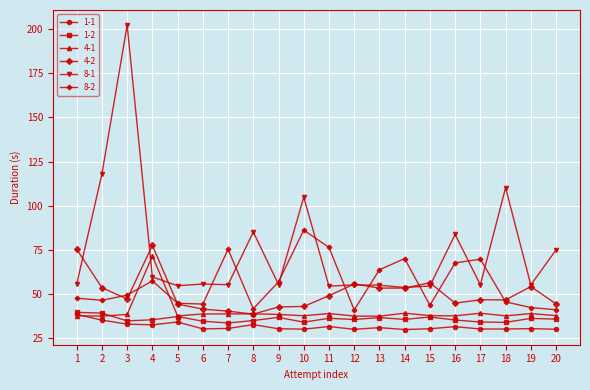

How many lines are shown in the chart?

6